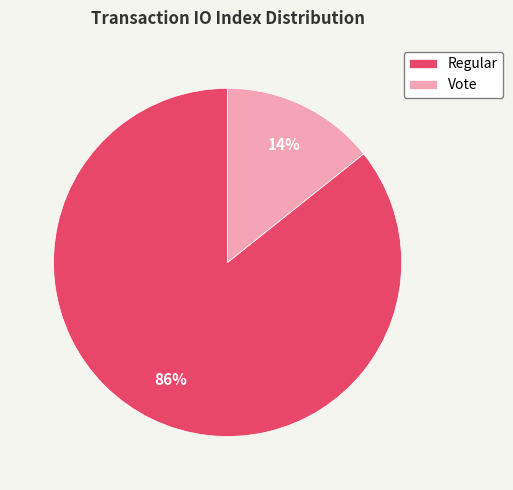

To the nearest percent, what percentage of the pie is Regular?

86%